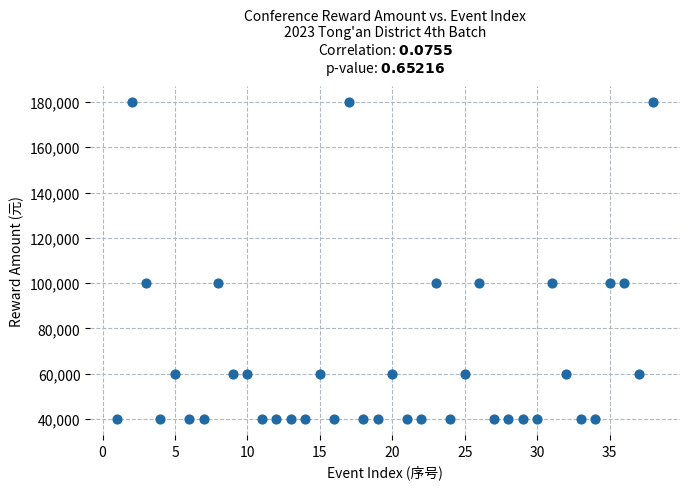

What is the range of X values (max minus min)?

37